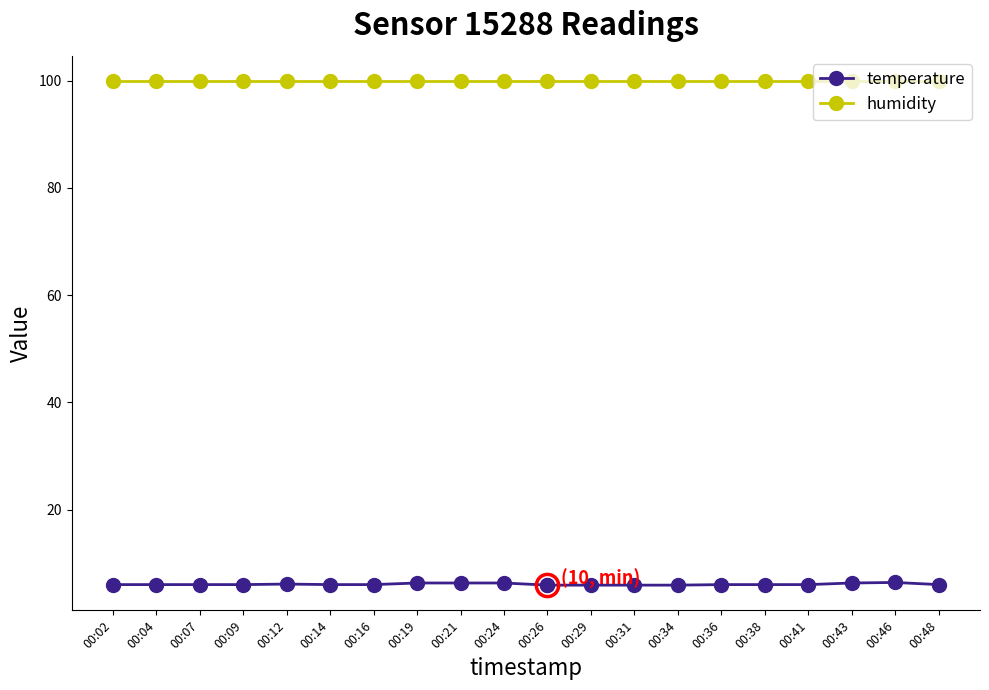

What is the spread (max minus min) of values at 00:09?

93.9